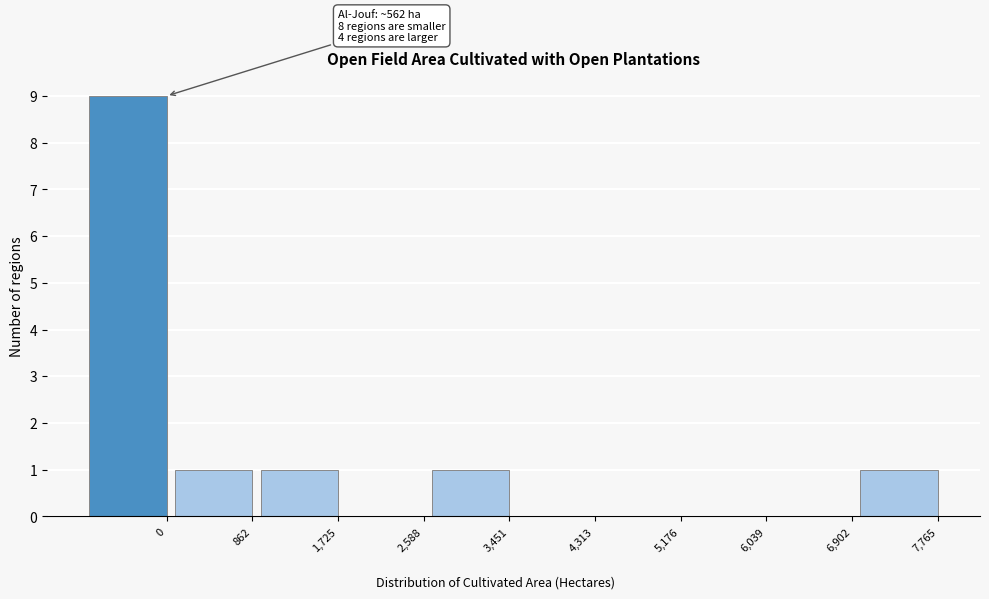

Reading right to left, what are all the values shown in this chart?

7,765=1	6,902=0	6,039=0	5,176=0	4,313=0	3,451=1	2,588=0	1,725=1	862=1	0=9